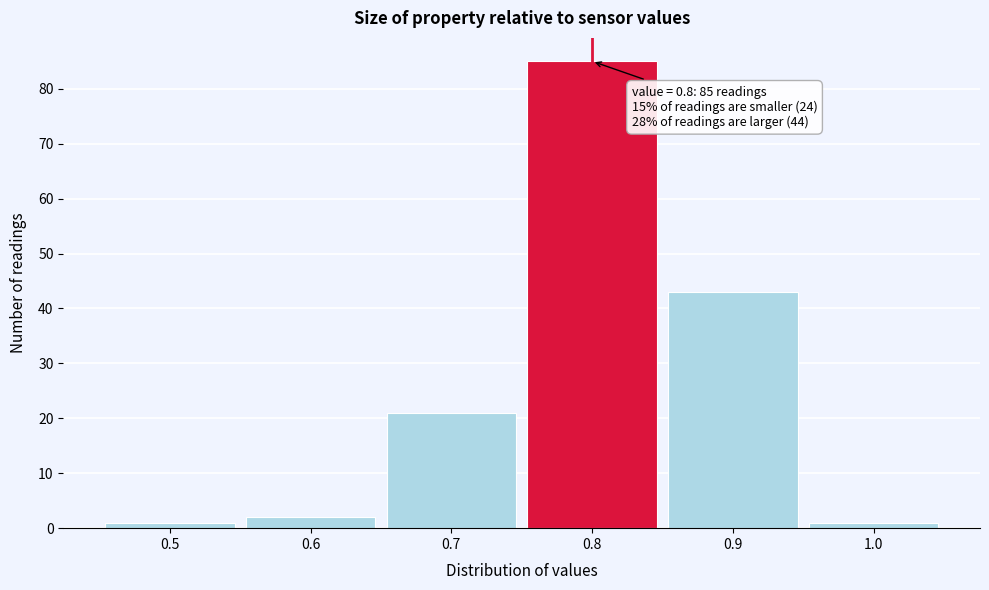

Which range on the x-axis has the tallest bar?

0.75 to 0.85